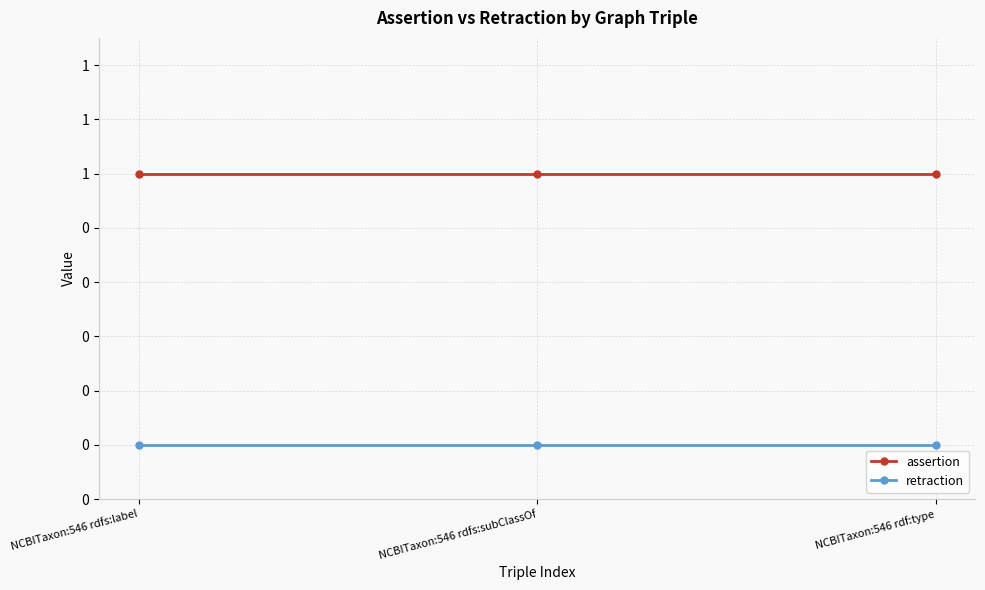

What is the sum of the assertion values at NCBITaxon:546 rdfs:label and NCBITaxon:546 rdf:type?

2